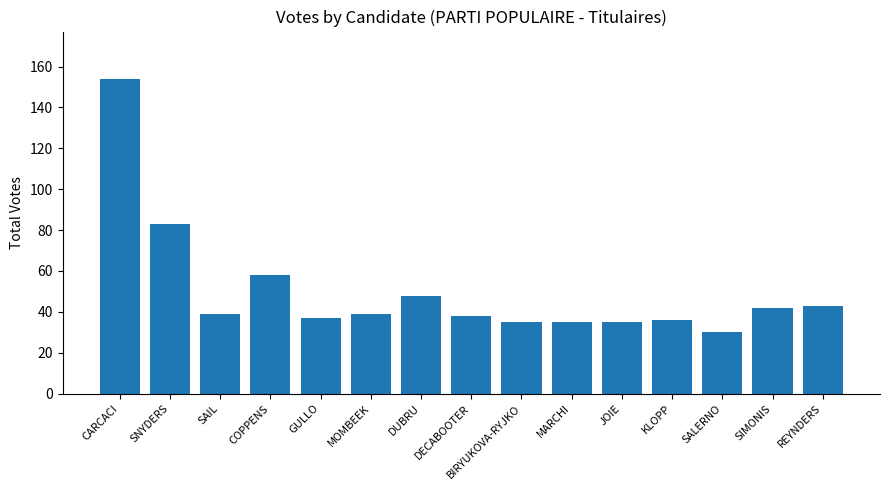

Reading left to right, transcribe all the data shown in this chart.

CARCACI=154	SNYDERS=83	SAIL=39	COPPENS=58	GULLO=37	MOMBEEK=39	DUBRU=48	DECABOOTER=38	BIRYUKOVA-RYJKO=35	MARCHI=35	JOIE=35	KLOPP=36	SALERNO=30	SIMONIS=42	REYNDERS=43